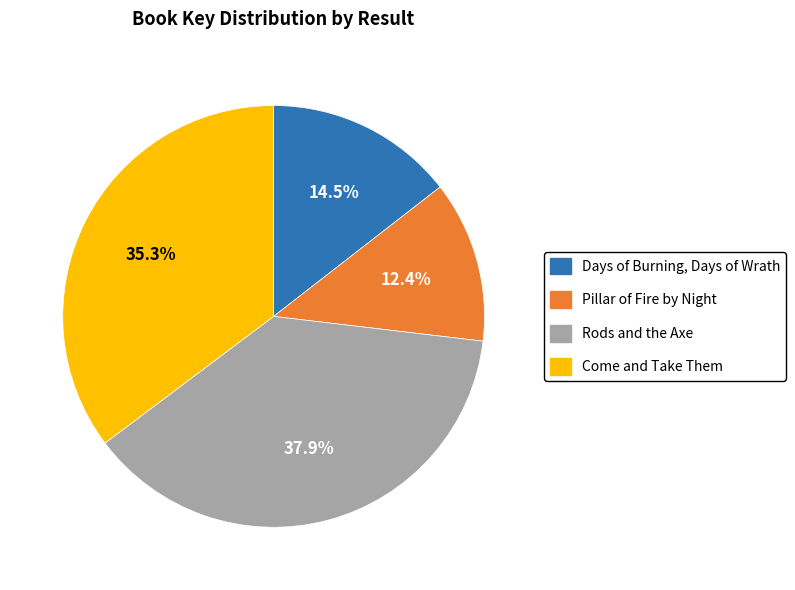

Rank the categories by value from highest to lowest.

Rods and the Axe, Come and Take Them, Days of Burning, Days of Wrath, Pillar of Fire by Night